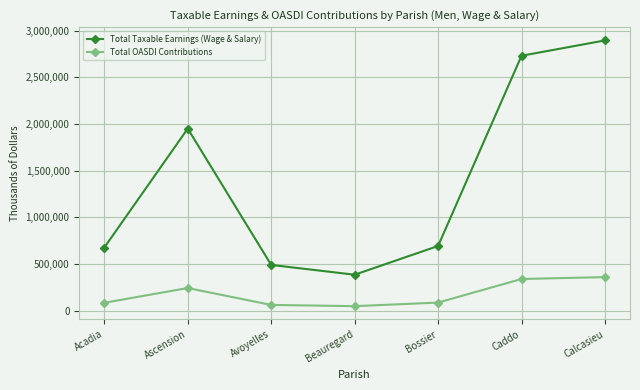

Where is the first local maximum for Total OASDI Contributions?

Ascension